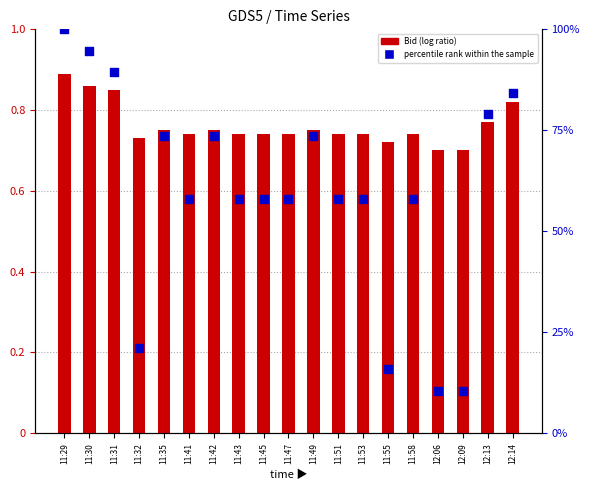

At which category is the sum across all series the highest?

11:29